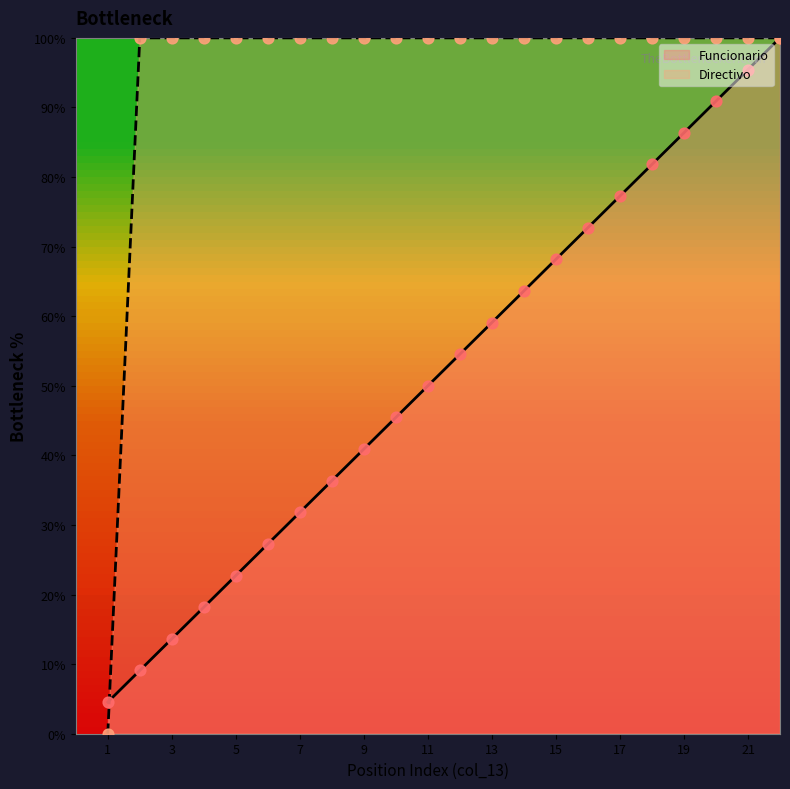

Which series has the widest spread of Y values?

Directivo